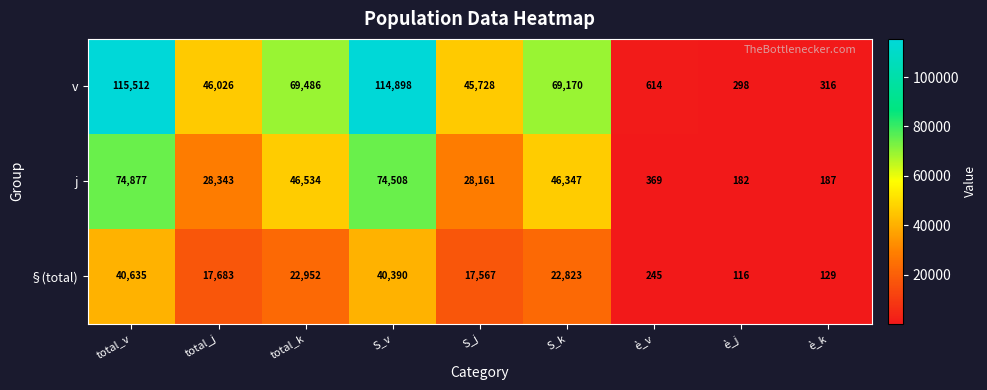

Reading left to right, extract all data points from this chart.

v: total_v=115512	total_j=46026	total_k=69486	S_v=114898	S_j=45728	S_k=69170	è_v=614	è_j=298	è_k=316
j: total_v=74877	total_j=28343	total_k=46534	S_v=74508	S_j=28161	S_k=46347	è_v=369	è_j=182	è_k=187
§(total): total_v=40635	total_j=17683	total_k=22952	S_v=40390	S_j=17567	S_k=22823	è_v=245	è_j=116	è_k=129